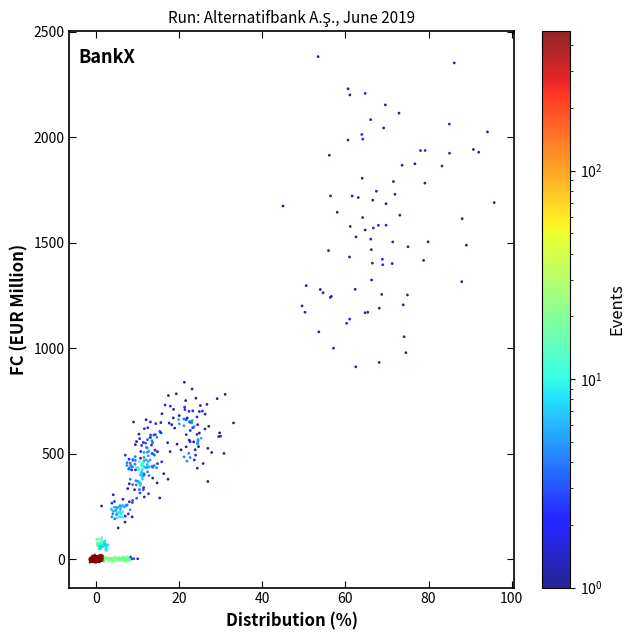

What is the range of Y values (max minus min)?

2396.6